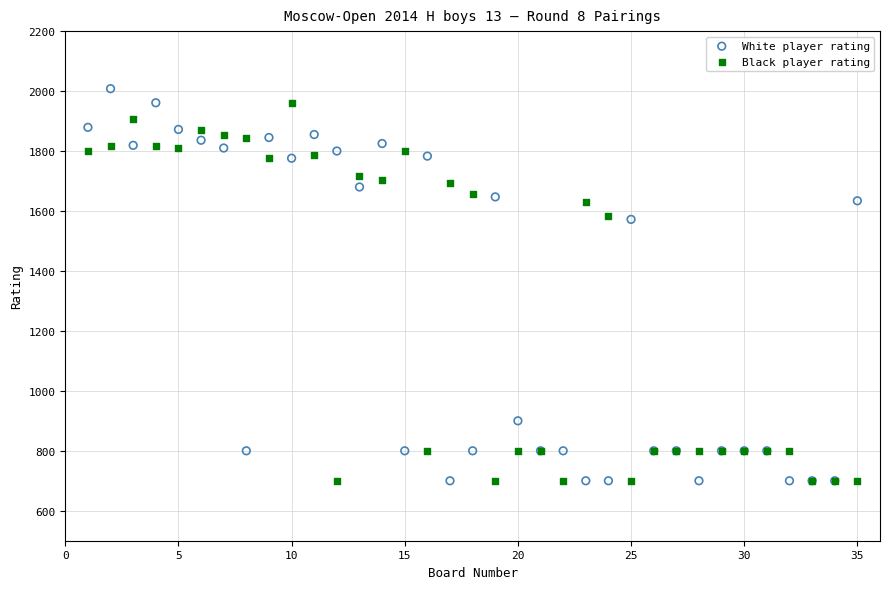

What are all the series names shown in the legend?

White player rating, Black player rating